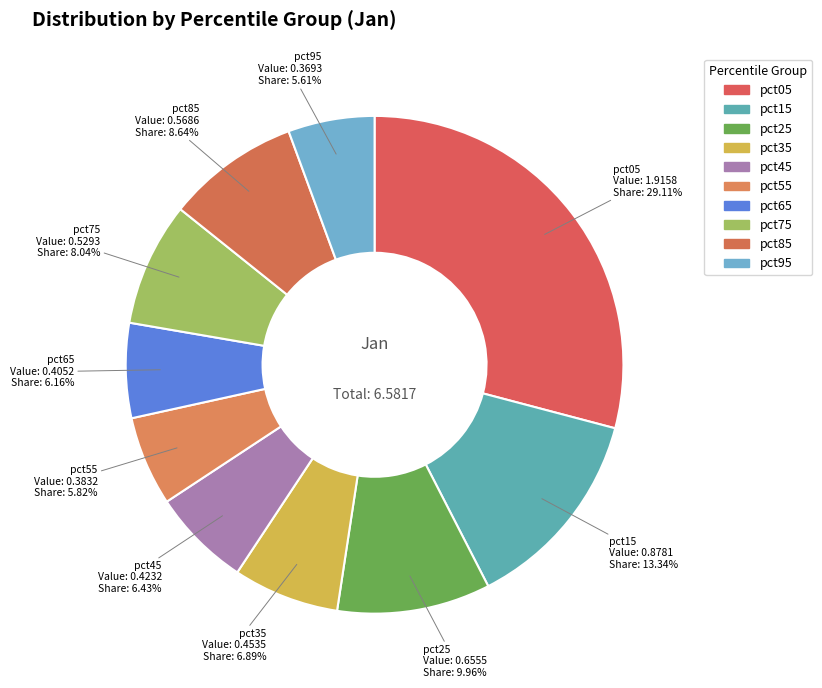

Count the number of slices in the pie.

10